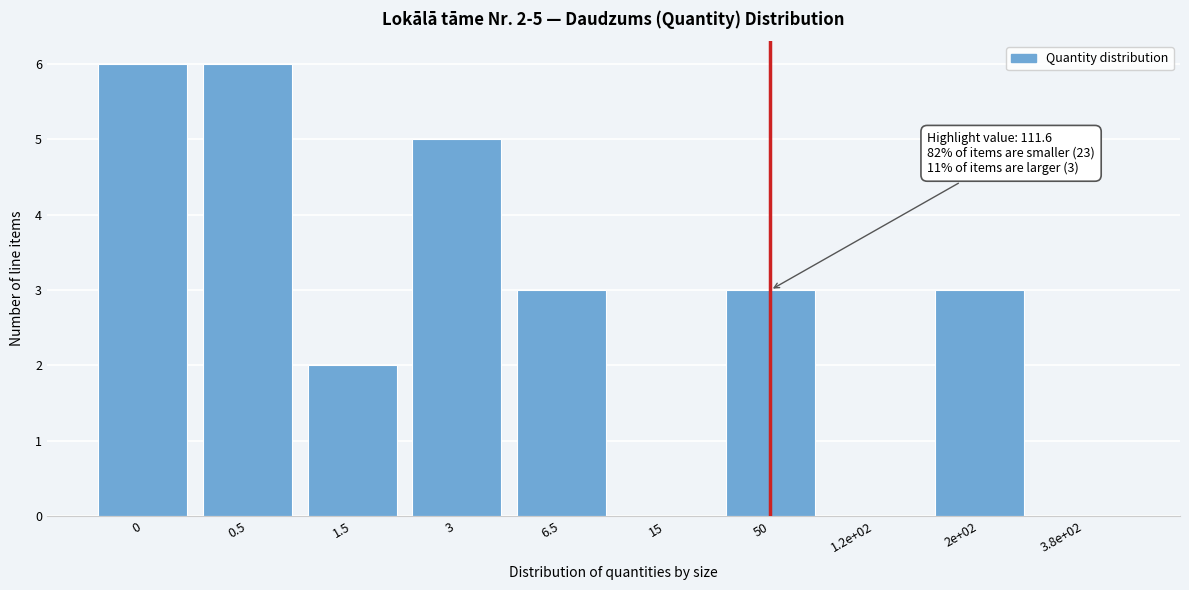

Reading right to left, list all the values displayed in this chart.

3.8e+02=0	2e+02=3	1.2e+02=0	50=3	15=0	6.5=3	3=5	1.5=2	0.5=6	0=6